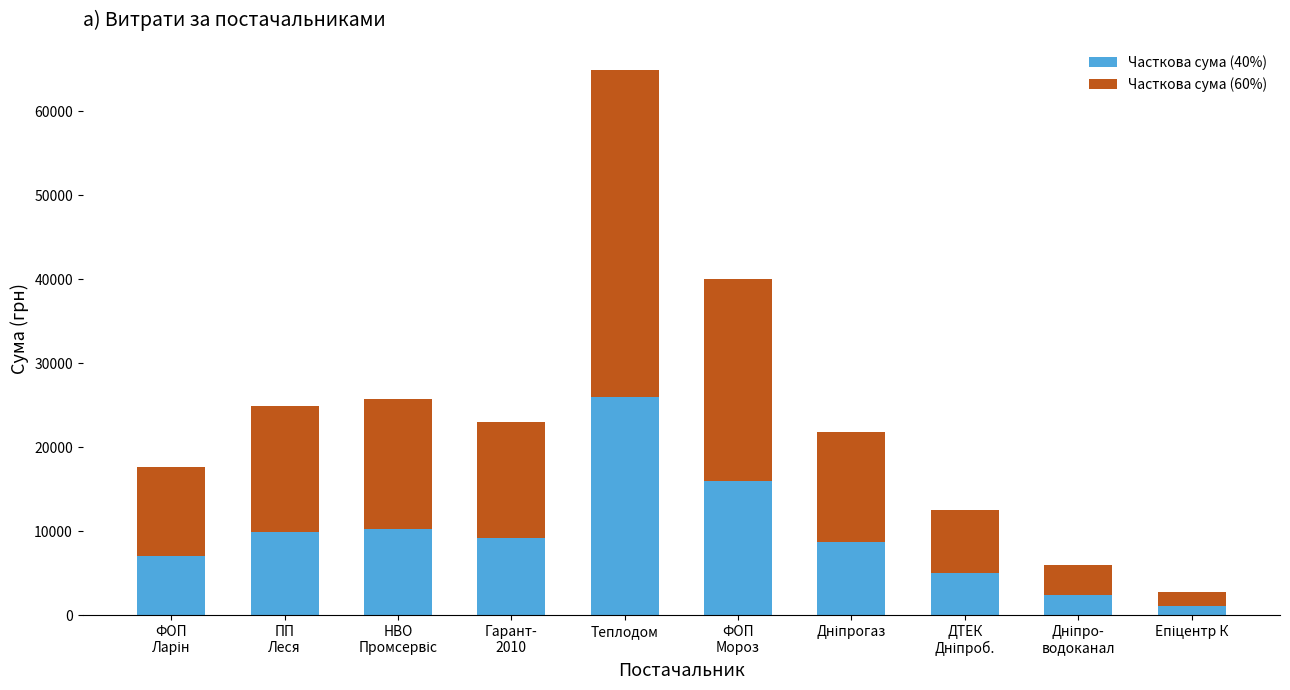

What is the highest value of the Часткова сума (40%) series?

25964.2